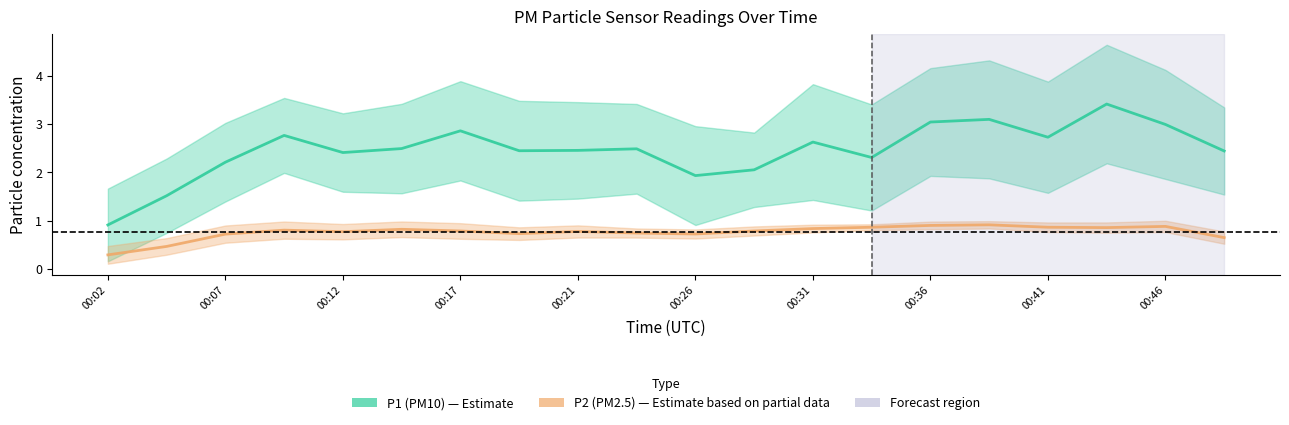

The P2 (PM2.5) series shows 0.9 at 13. True or false?

True